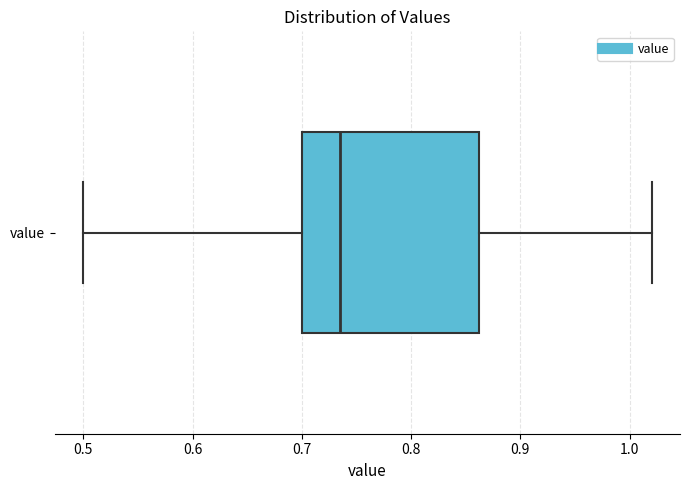

Read this box plot against the x-axis: the position of the median line, the range covered by the box, and the ends of both whiskers. The values are not printed on the chart, so give them approximately, as read against the axis.

median 0.74, box 0.70 to 0.86, whiskers 0.50 to 1.02